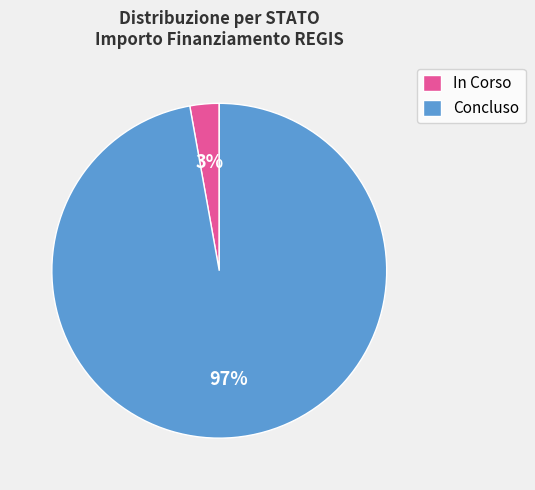

Between In Corso and Concluso, which is larger?

Concluso